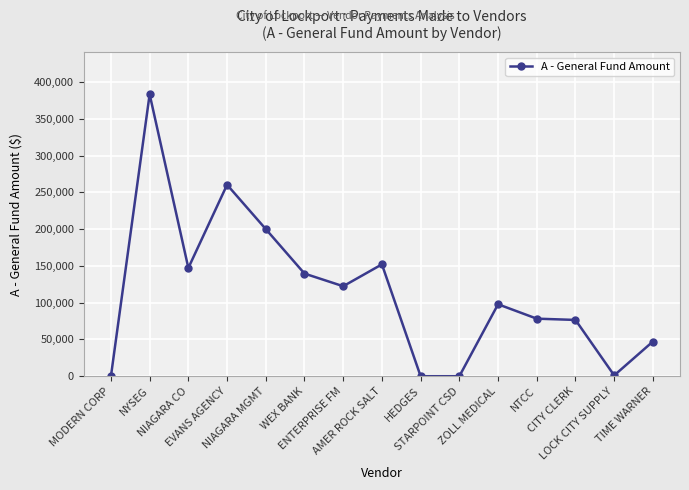

At which label does the data first exceed 97819?

NYSEG